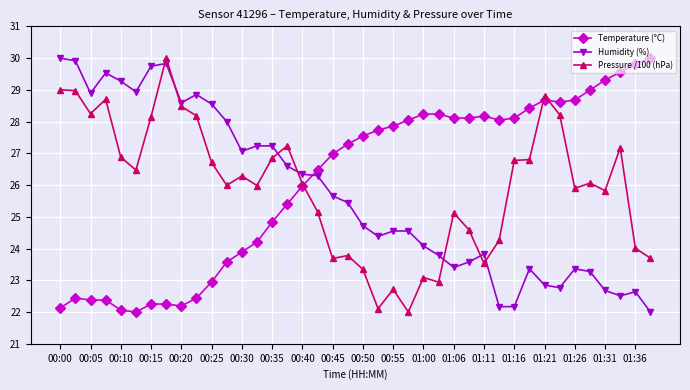

What is the value of the Humidity (%) point at the 2nd from the left?

29.9